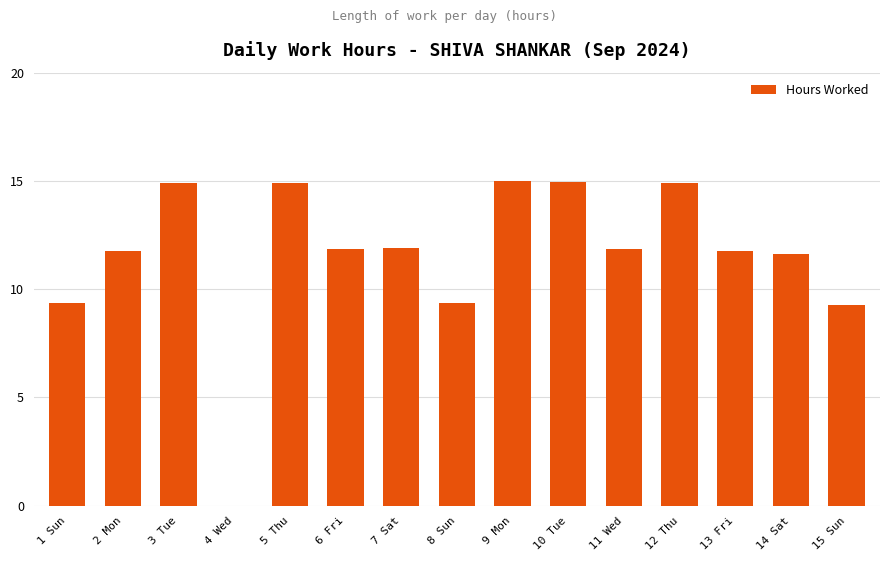

The chart shows a value of 9.3 at 15 Sun. True or false?

True